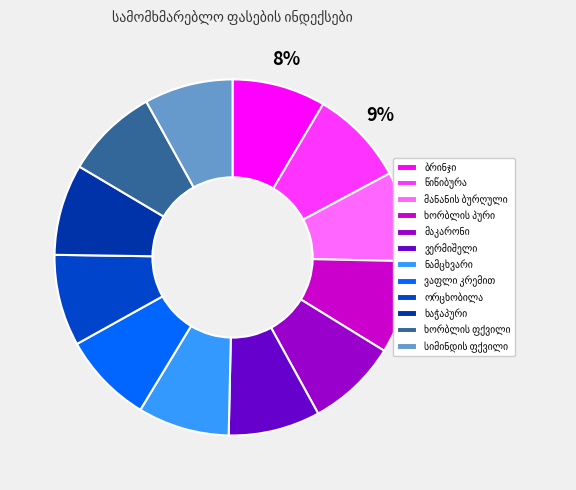

Count the number of slices in the pie.

12